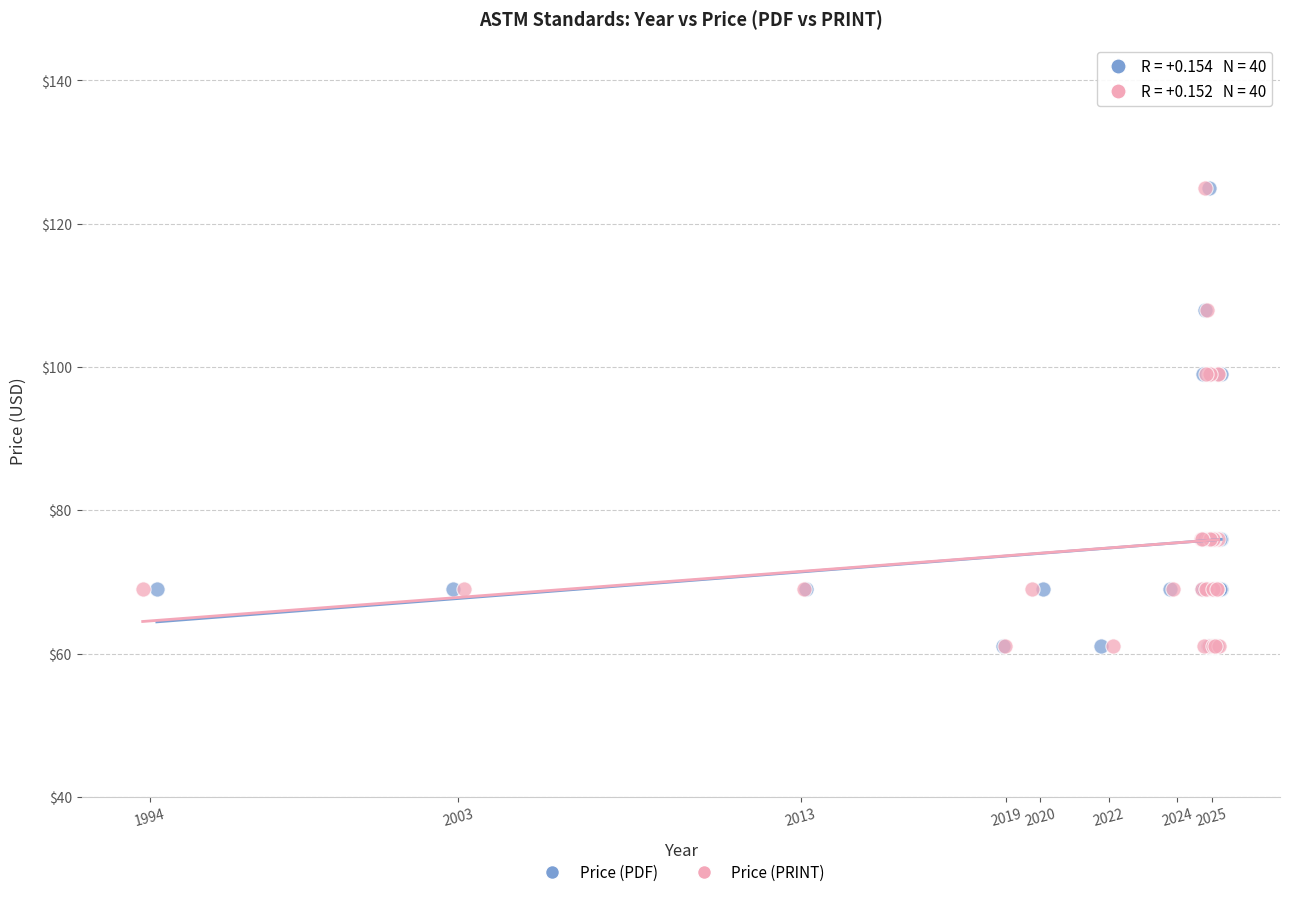

What are all the series names shown in the legend?

Price (PDF), Price (PRINT)